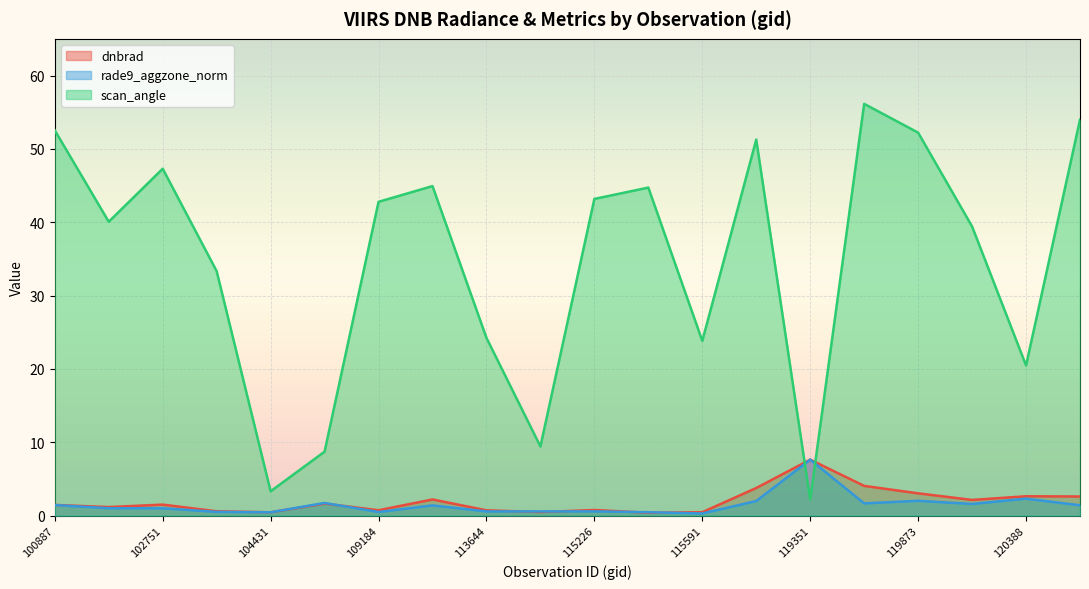

Reading right to left, extract all data points from this chart.

dnbrad: 2.6	2.6	2.1	3.0	4.1	7.6	3.8	0.5	0.4	0.8	0.5	0.7	2.2	0.7	1.6	0.5	0.6	1.5	1.2	1.5
rade9_aggzone_norm: 1.4	2.3	1.6	2.0	1.7	7.6	2.0	0.3	0.5	0.6	0.6	0.6	1.4	0.5	1.7	0.5	0.5	1.0	1.0	1.4
scan_angle: 54.0	20.5	39.4	52.2	56.1	2.2	51.3	23.8	44.7	43.2	9.4	24.2	44.9	42.8	8.7	3.3	33.3	47.3	40.1	52.5